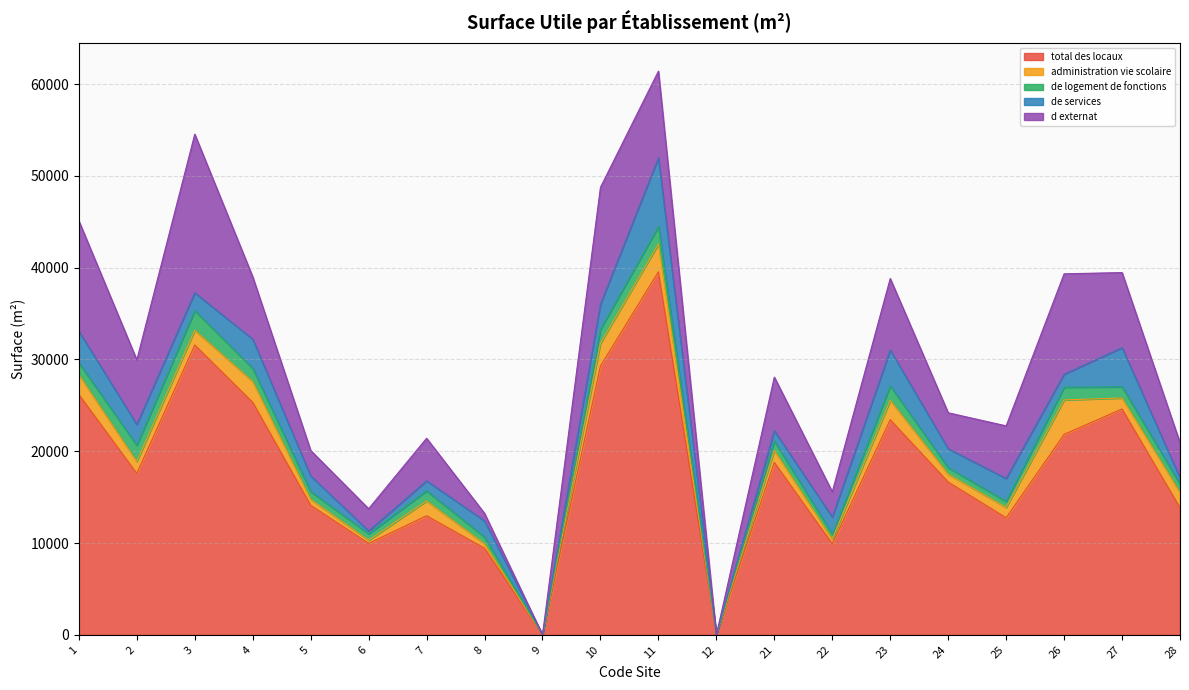

At which category does surface_utile_locaux_d_externat_m2 reach its first local peak?

3